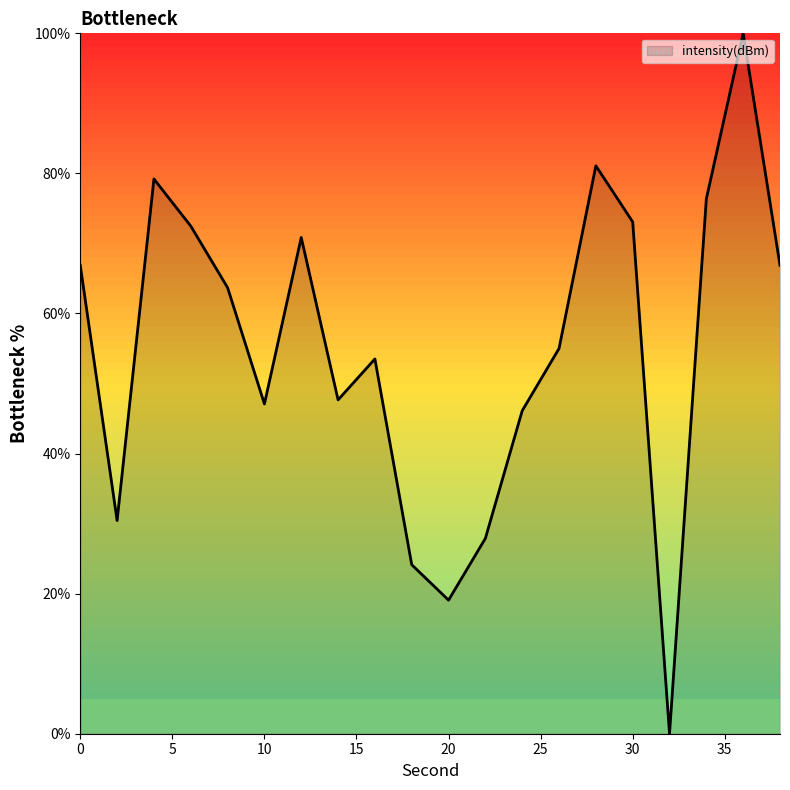

What is the difference between the maximum and minimum values?

100.0